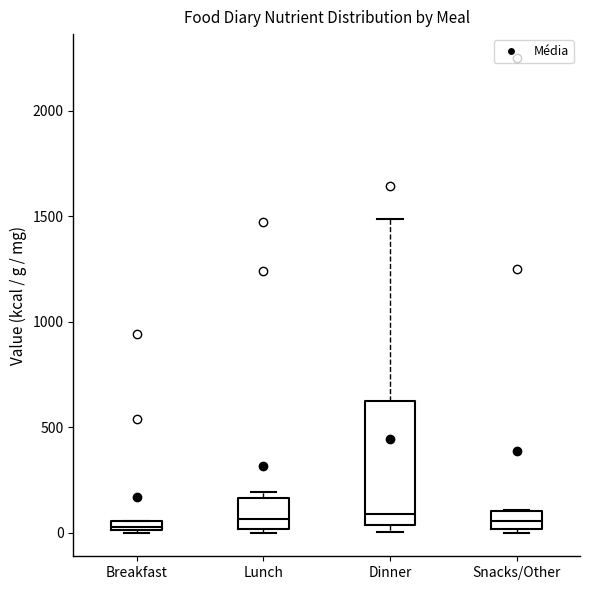

Comparing the boxes themselves (not the whiskers), which one is the tallest?

Dinner